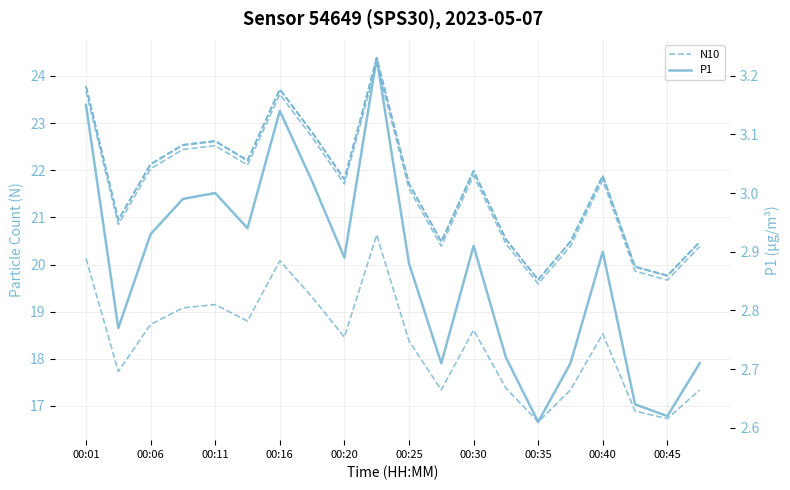

The value of N05 at 00:40 is 31.4. True or false?

False